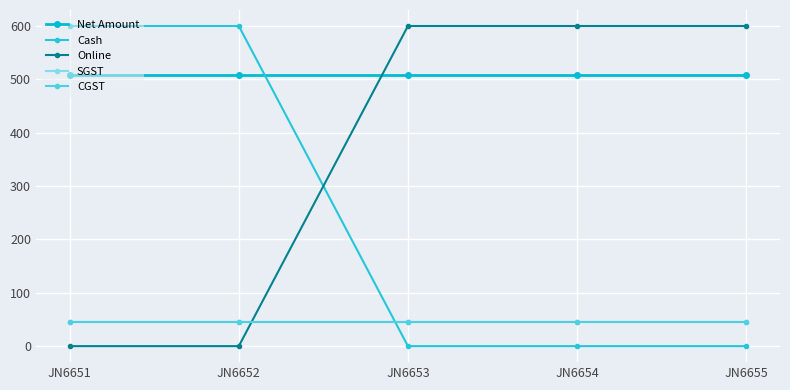

Is this an area chart (filled region under the line)?

No